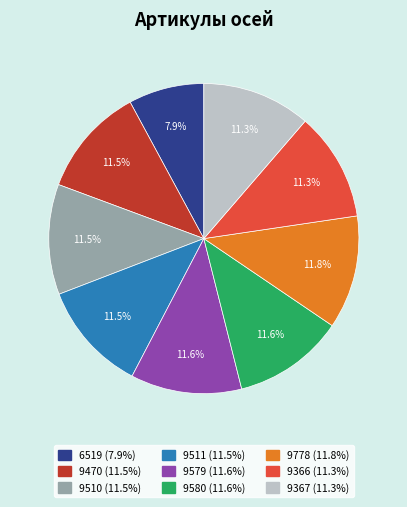

True or false: 9579 accounts for 23% of the total.

False